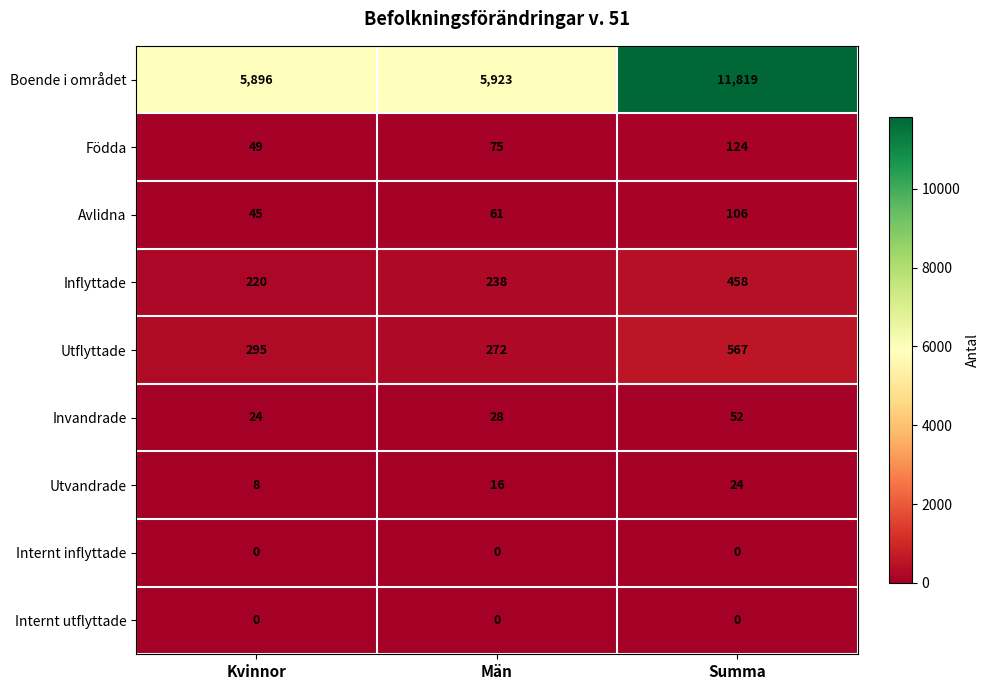

What is the maximum value shown in the chart?

11819